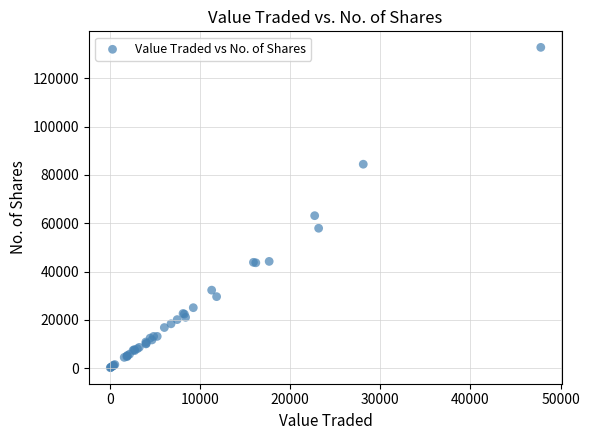

What Y value in the scatter plot is closest to 66498?

63126